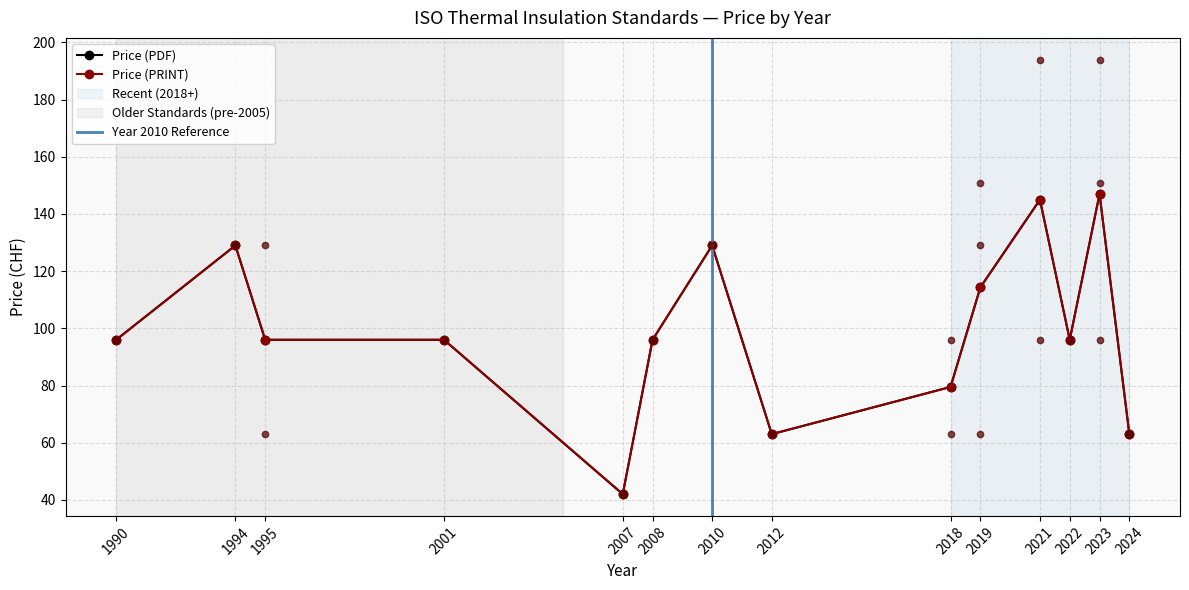

Which series has the largest Y range (max minus min)?

Price (PDF)